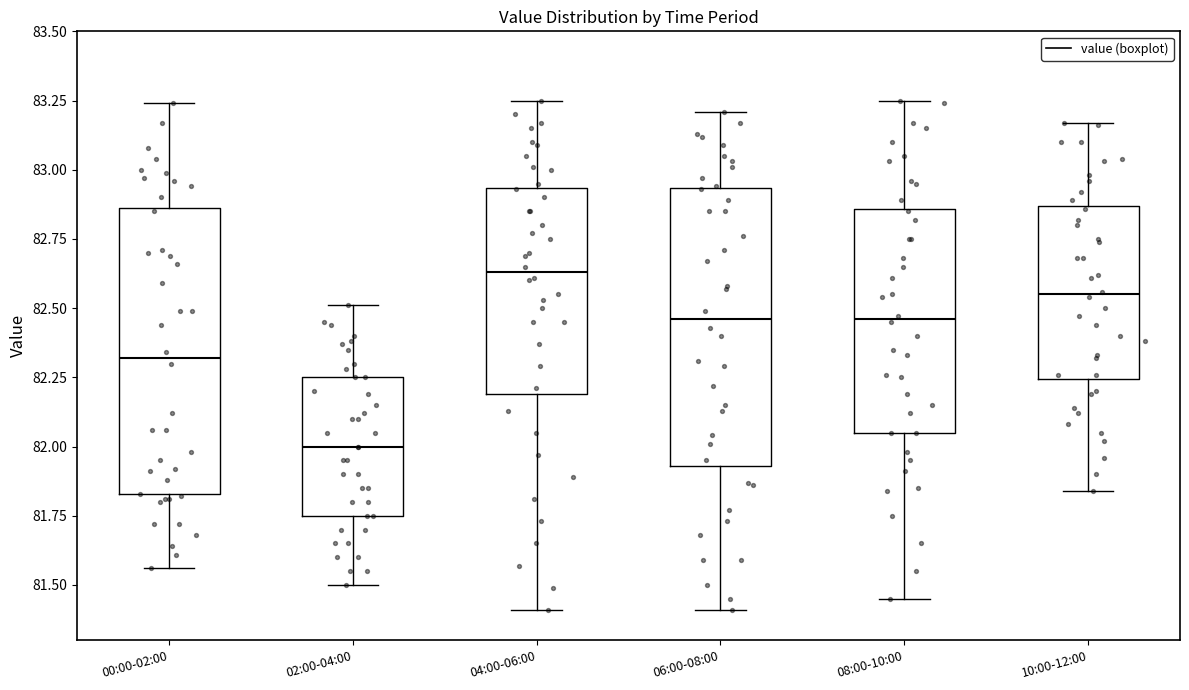

Which box's median line is the lowest?

02:00-04:00